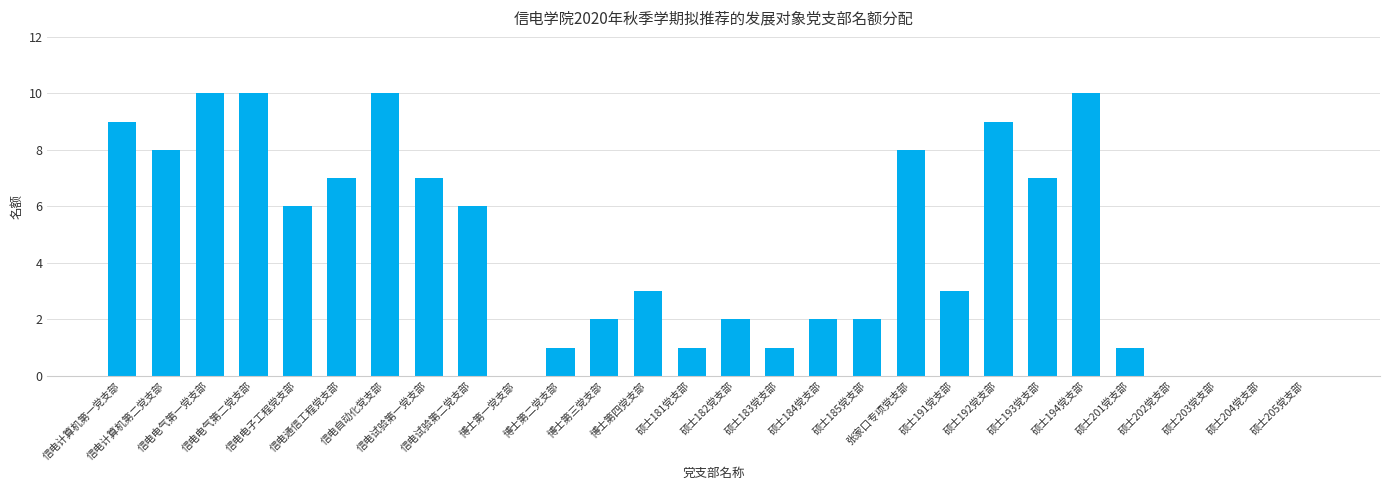

What is the greatest value displayed?

10